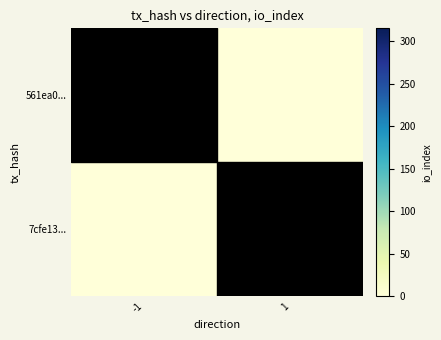

Which has a higher value, 1 or -1?

-1